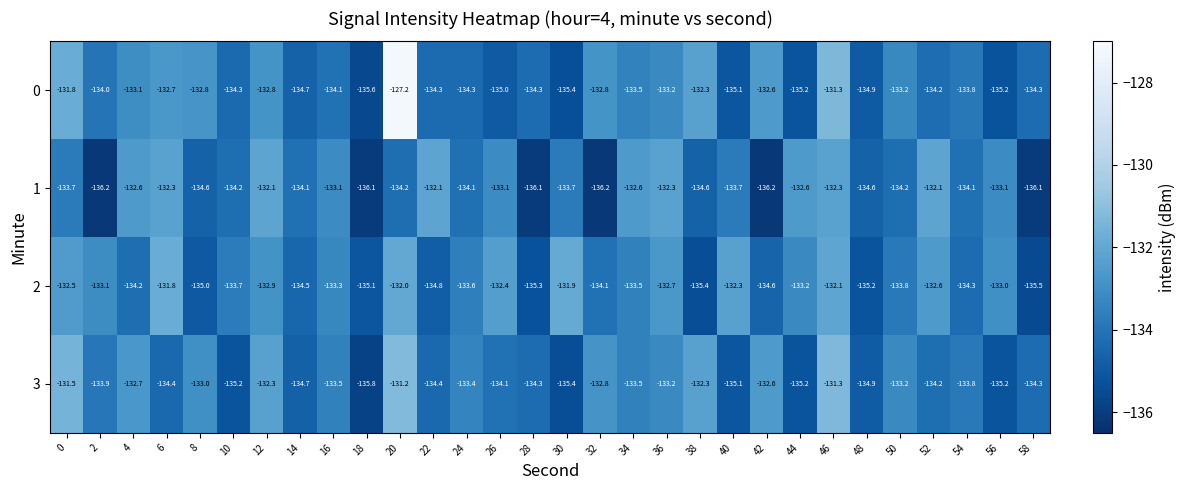

At how many categories does at least one series exceed -132?

5